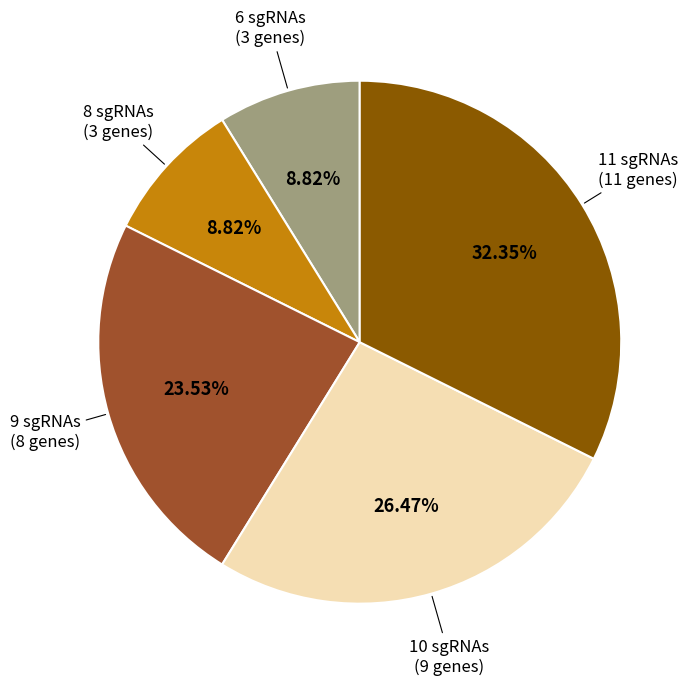

Is there any slice that represents more than half of the pie?

No